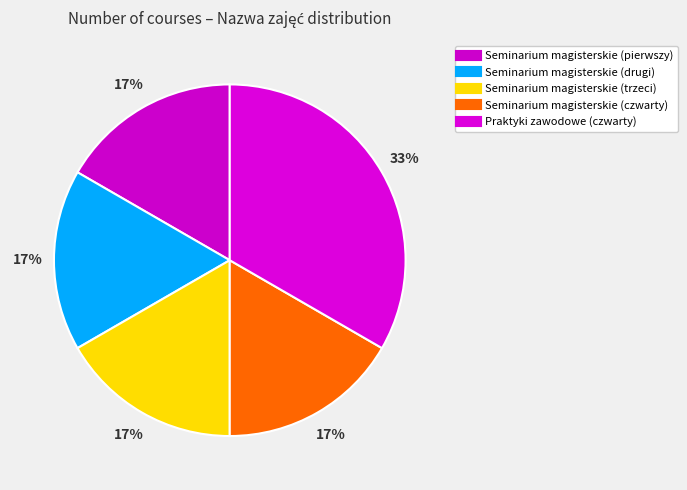

To the nearest percent, what is the average slice percentage?

20%